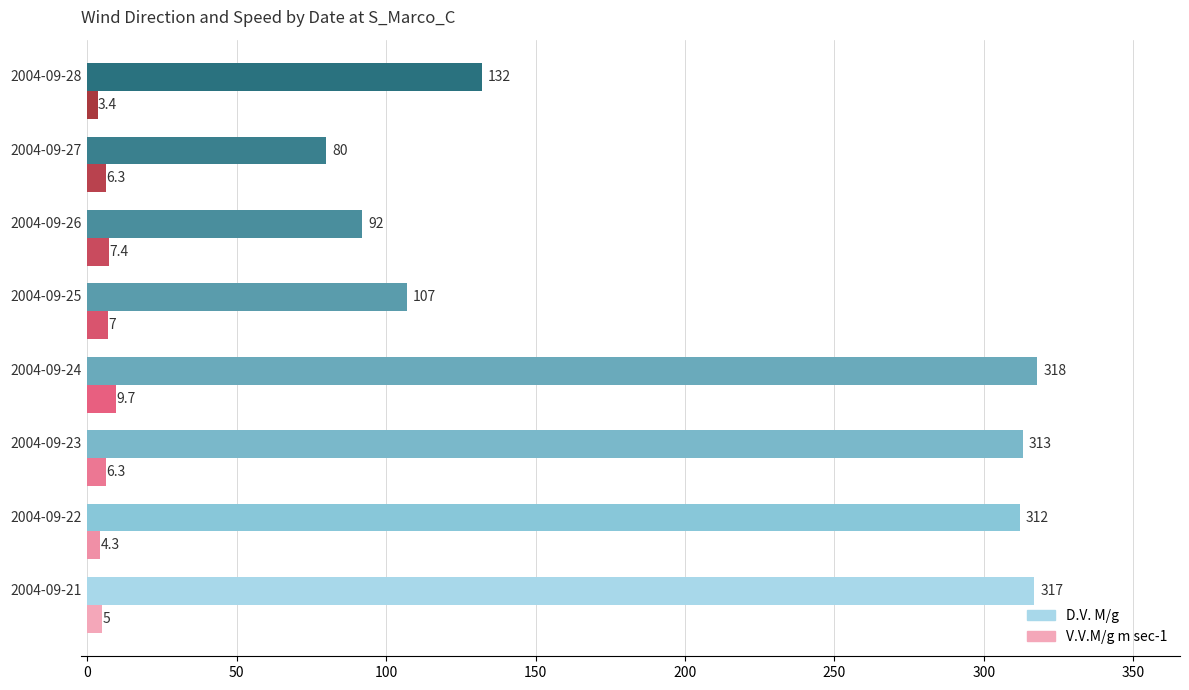

What is the minimum value shown in the chart?

3.4